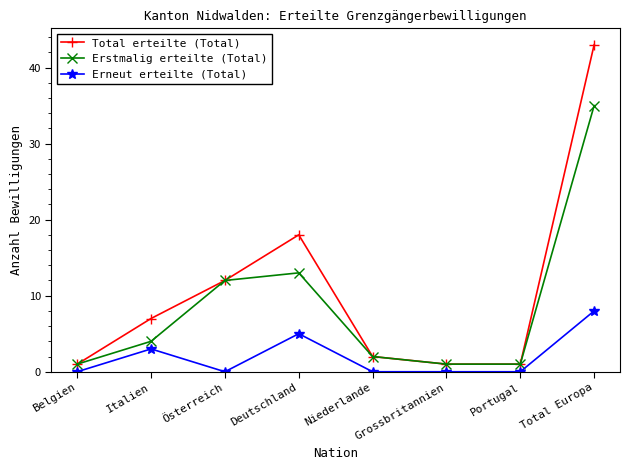

Rank the series by their average value, from highest to lowest.

Total erteilte (Total), Erstmalig erteilte (Total), Erneut erteilte (Total)